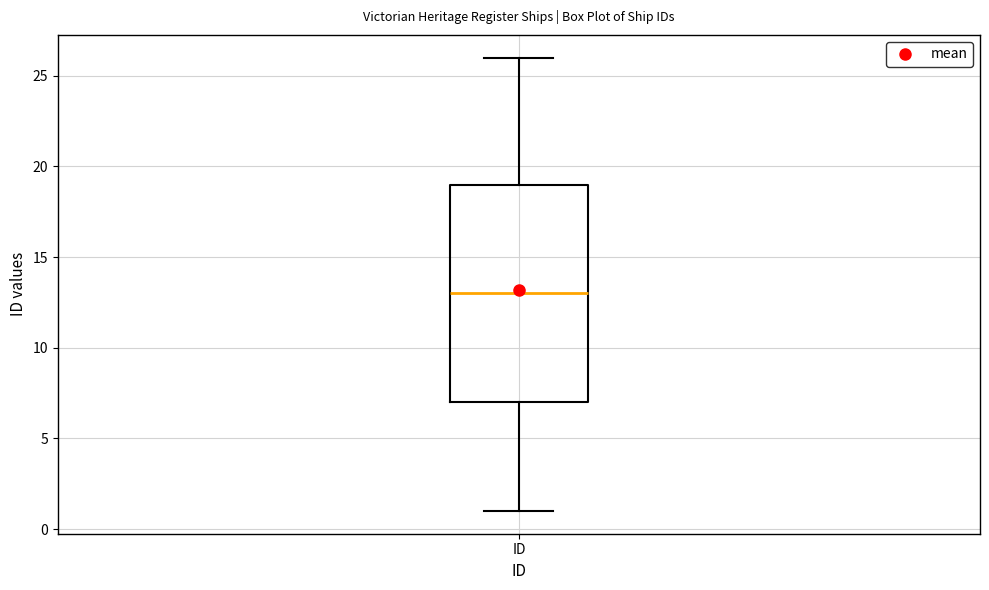

Transcribe this box plot: give where the median line is, the range the box spans, and where the two whiskers end, as read against the y-axis. The values are not printed on the chart, so give them approximately, as read against the axis.

median 13, box 7 to 19, whiskers 1 to 26